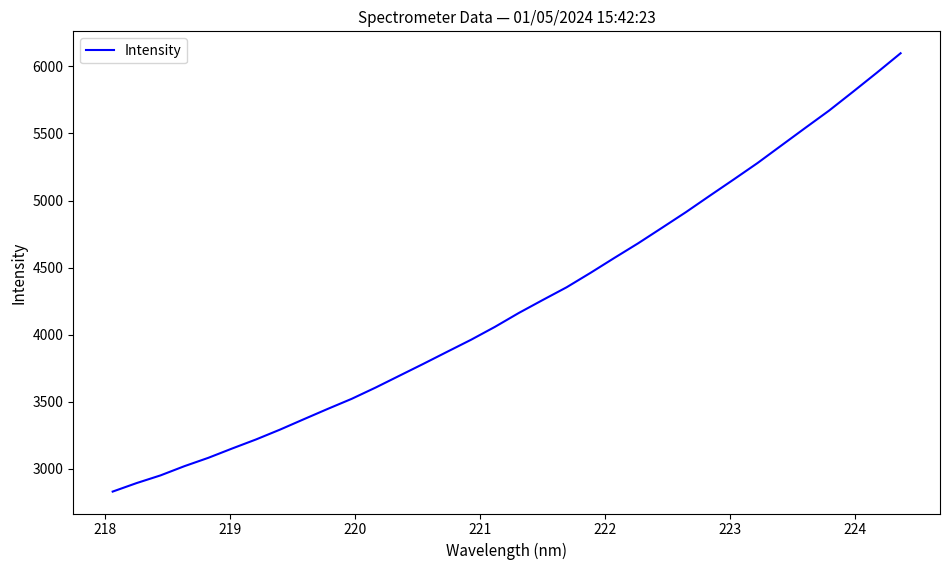

What is the smallest value displayed?

2829.6